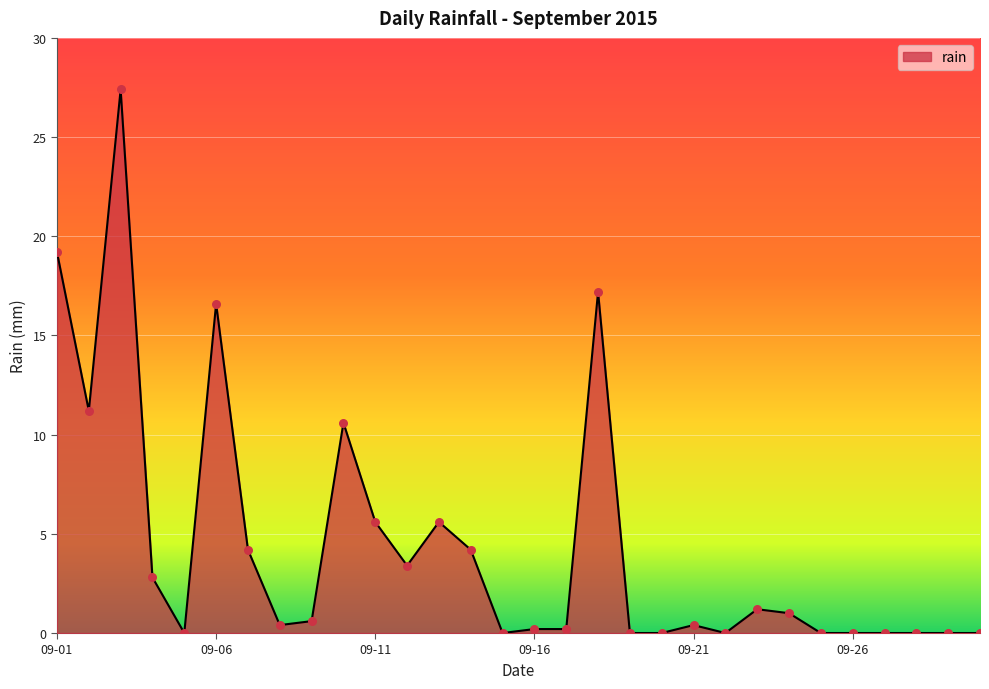

What is the maximum value shown in the chart?

27.4